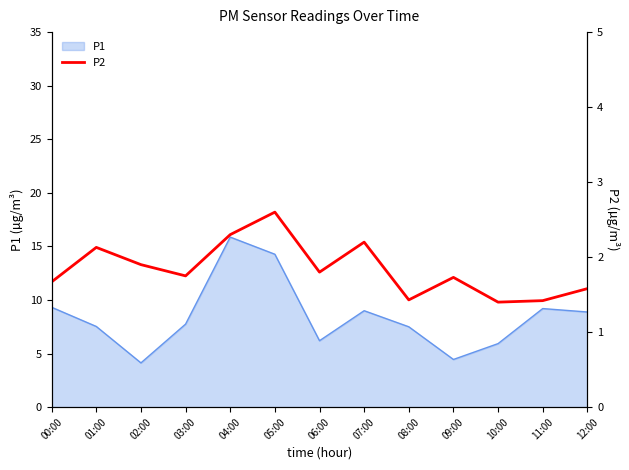

What position from the left is 01:00?

2